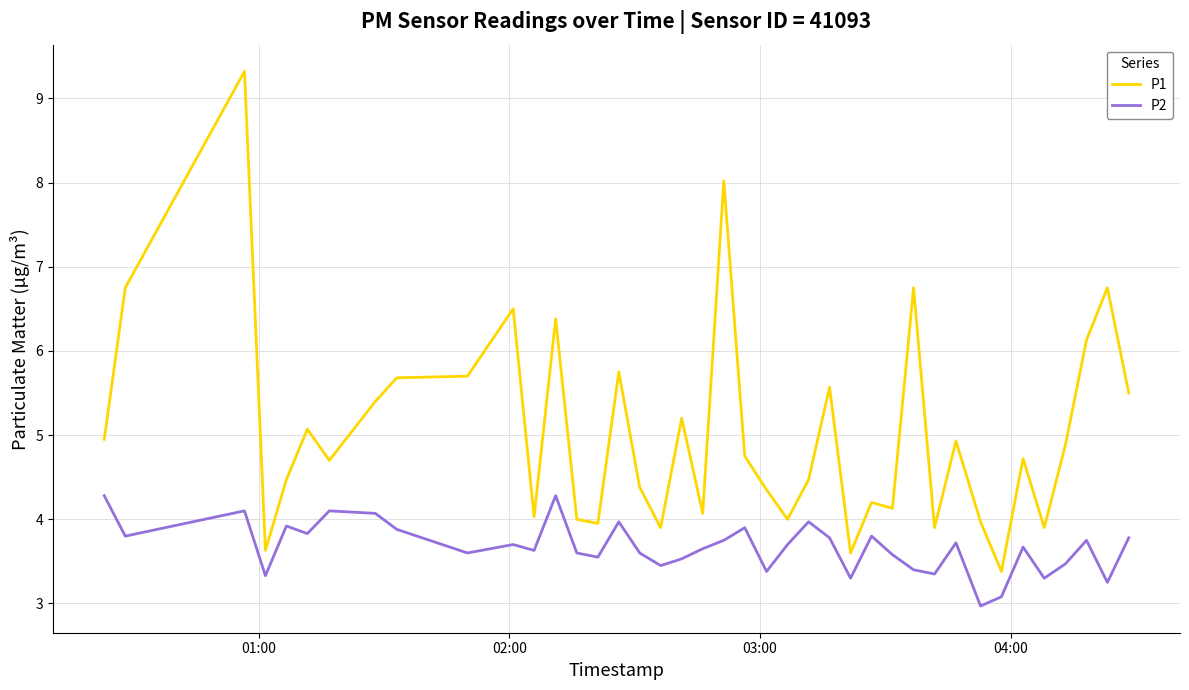

True or false: P1 and P2 intersect in this chart.

False